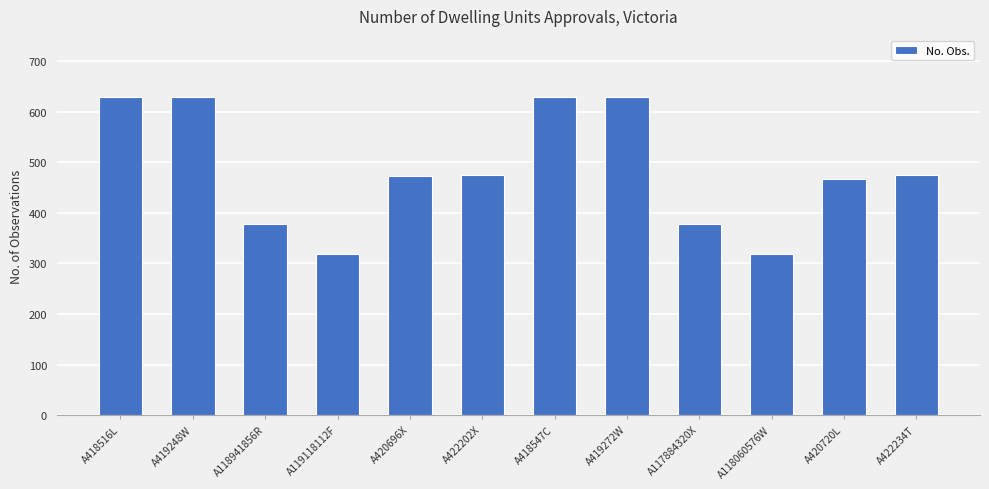

What is the ratio of the value at A418547C to the value at A118941856R?

1.7